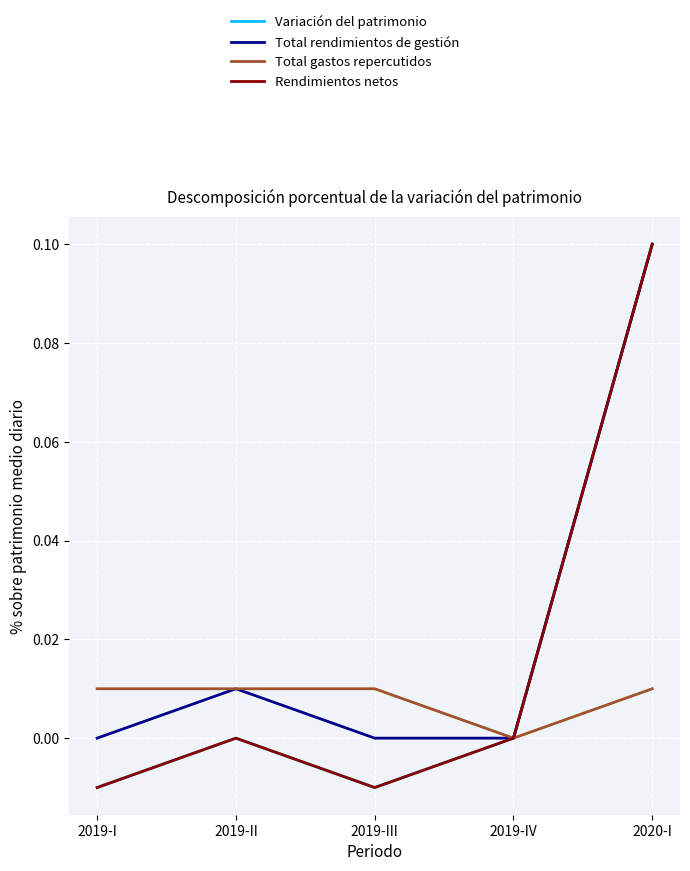

List the labels in order of Rendimientos netos value, largest first.

2020-I, 2019-II, 2019-IV, 2019-I, 2019-III